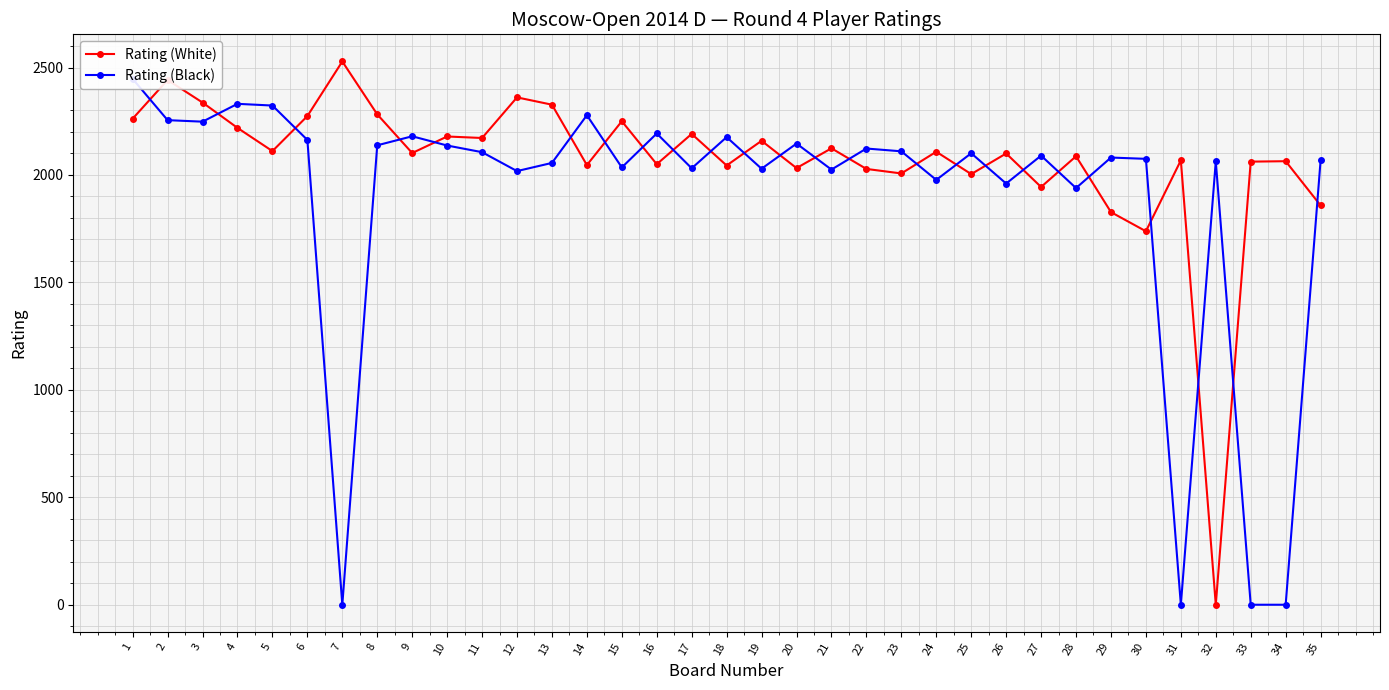

True or false: Rating (White) and Rating (Black) intersect in this chart.

True